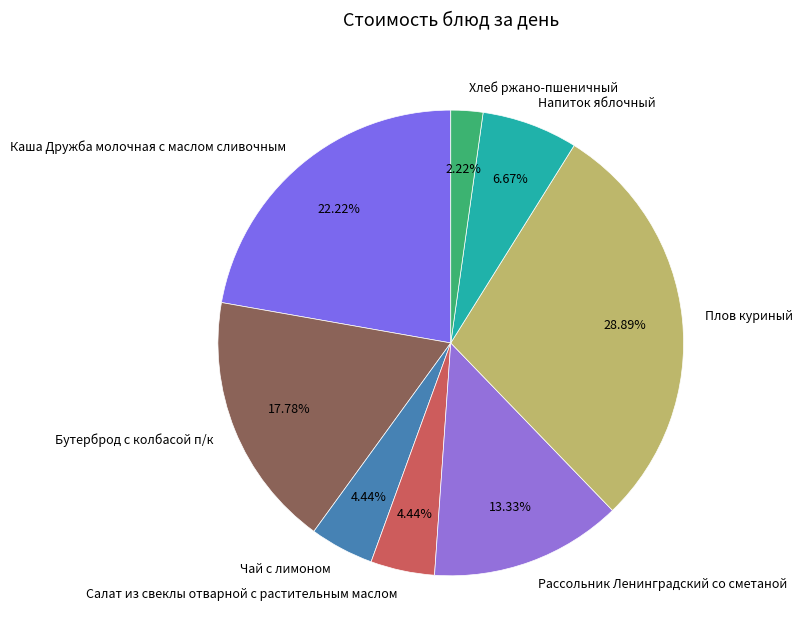

What is the smallest slice in the pie chart?

Хлеб ржано-пшеничный